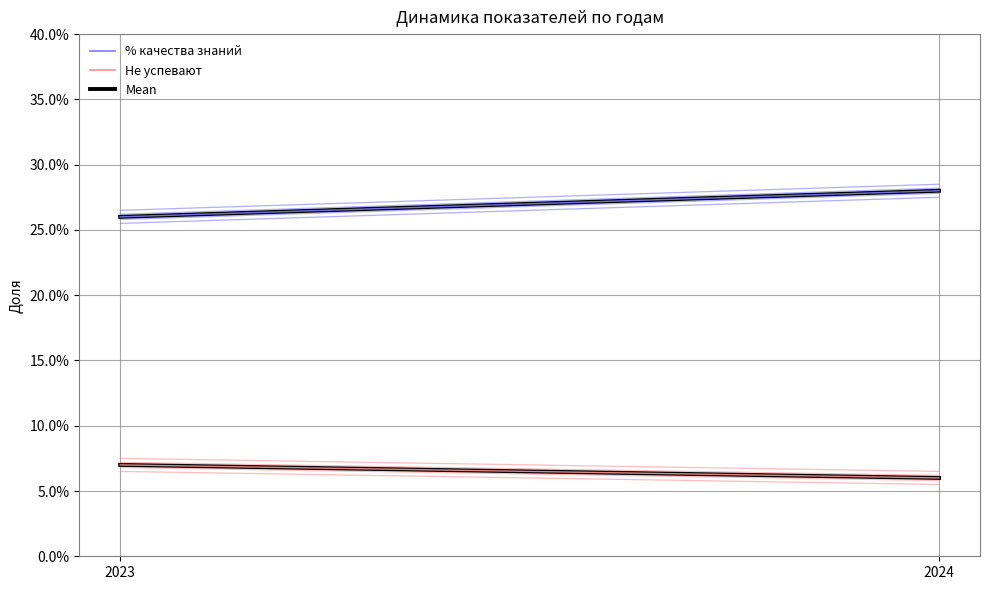

What is the value of the Не успевают point at the 1st from the left?

0.1